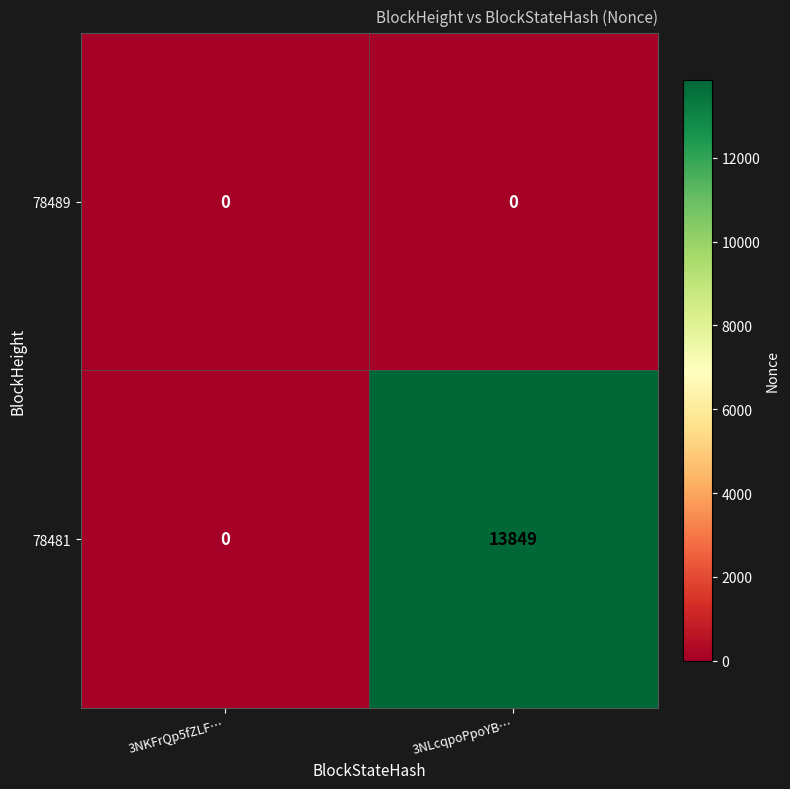

Is it true that 78481 equals 0 at 3NKFrQp5fZLF…?

True